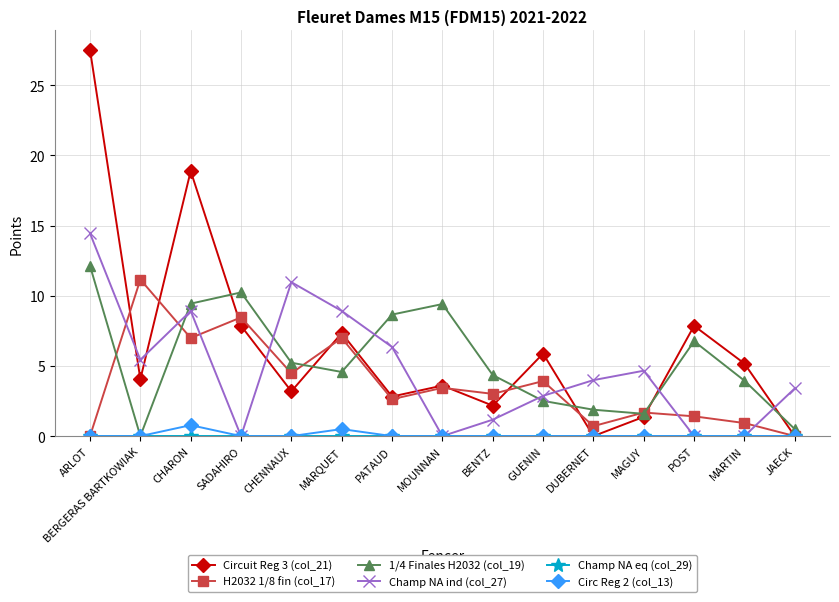

Where is the first local maximum for H2032 1/8 fin (col_17)?

BERGERAS BARTKOWIAK